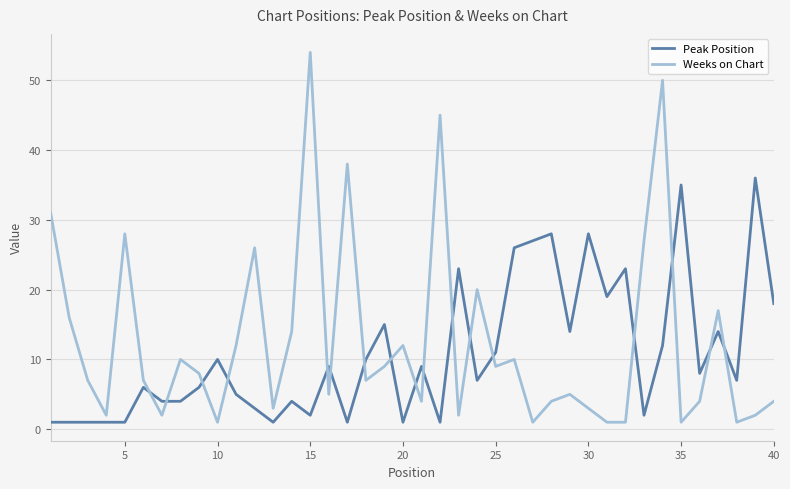

Rank the series by their maximum value, from lowest to highest.

Peak Position, Weeks on Chart